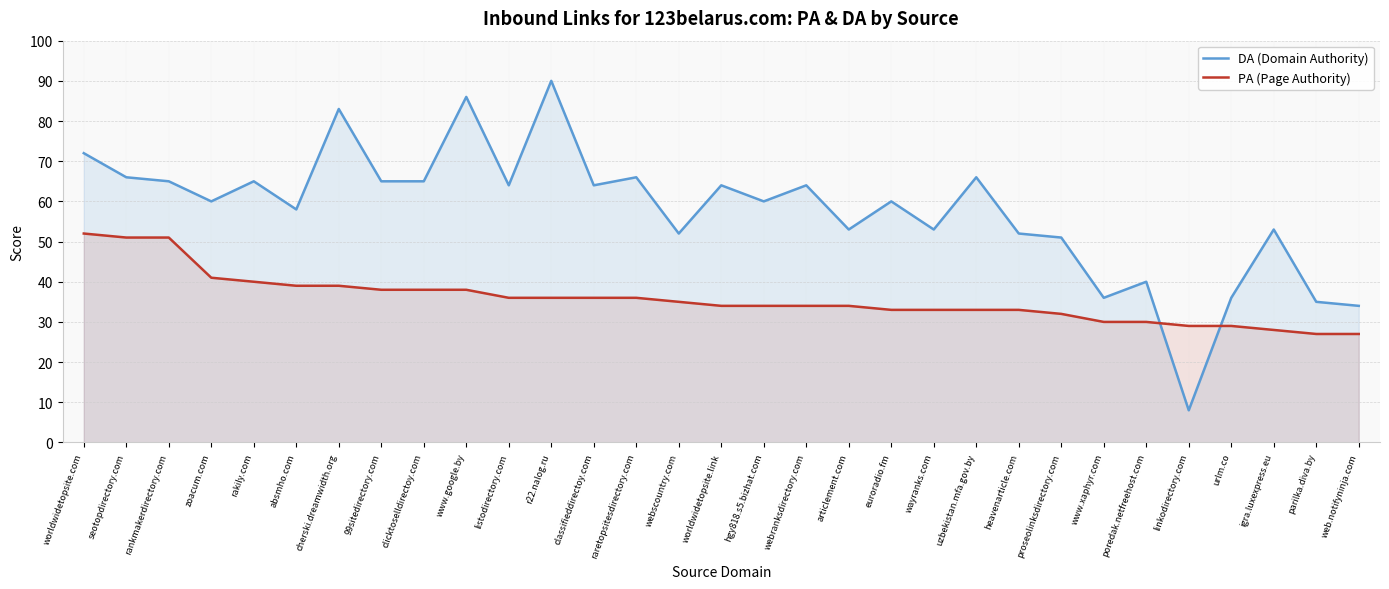

How many values in the DA (Domain Authority) series exceed 60?

15